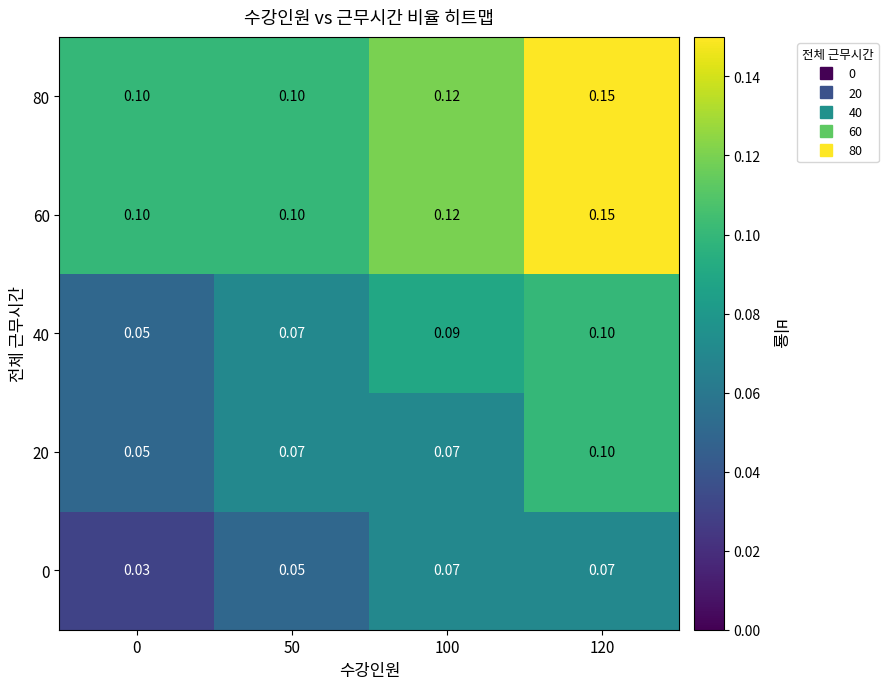

Is the value of 20 at 100 greater than the value of 80 at 120?

No